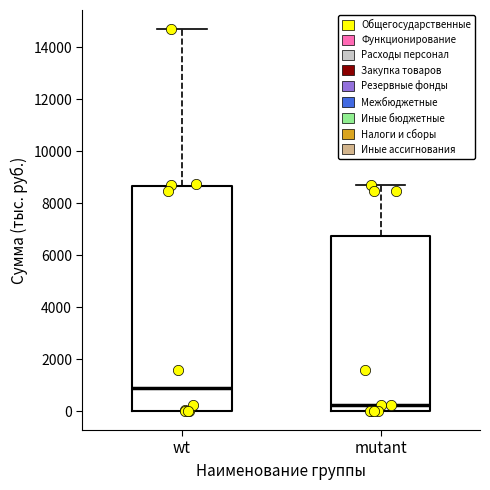

Which box is the tallest, from its lower edge to its upper edge?

wt